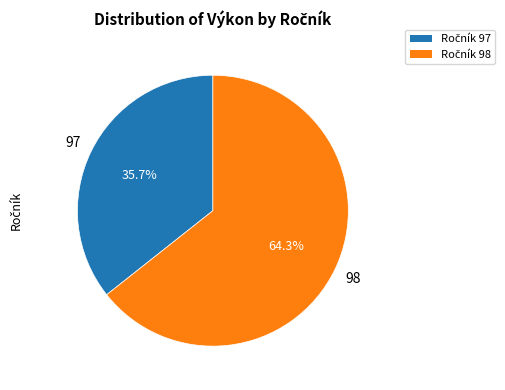

Is there a majority slice in this chart?

Yes